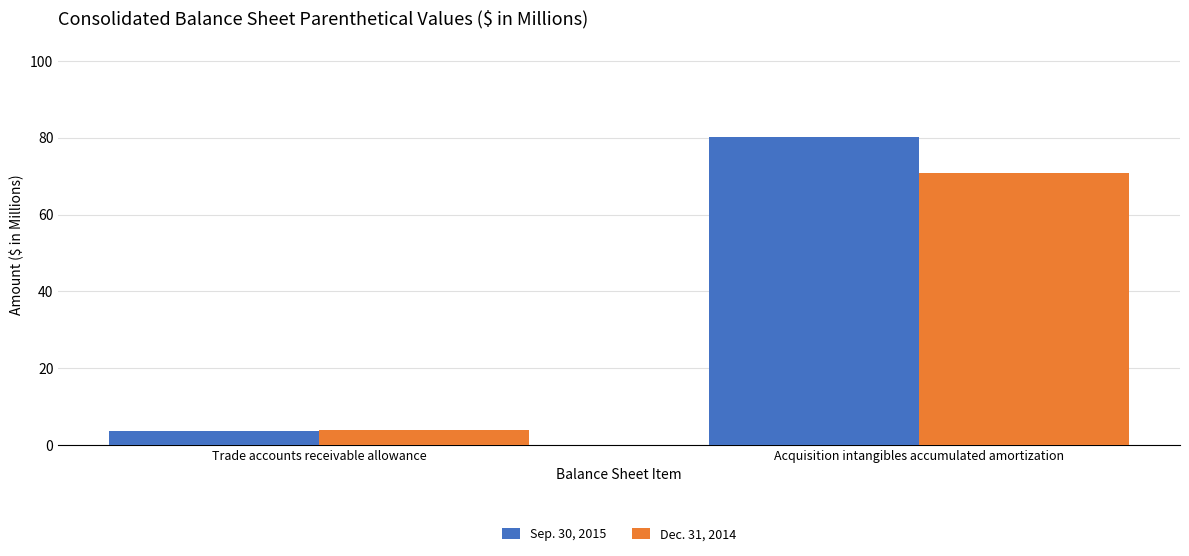

At which category is the sum across all series the highest?

Acquisition intangibles accumulated amortization